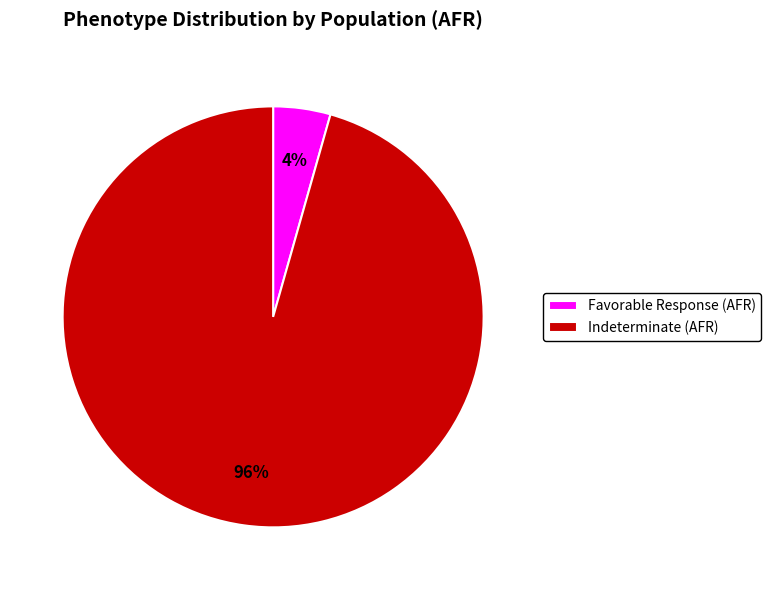

Which category accounts for the majority?

Indeterminate